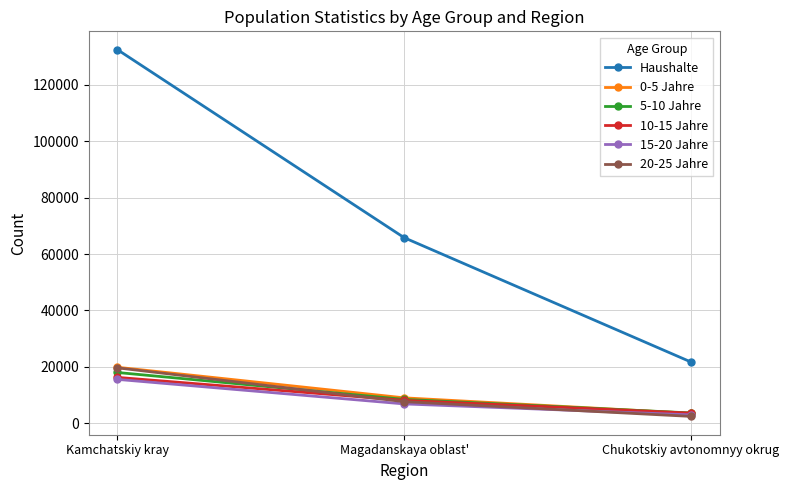

What value does the Haushalte series have at Magadanskaya oblast'?

65804